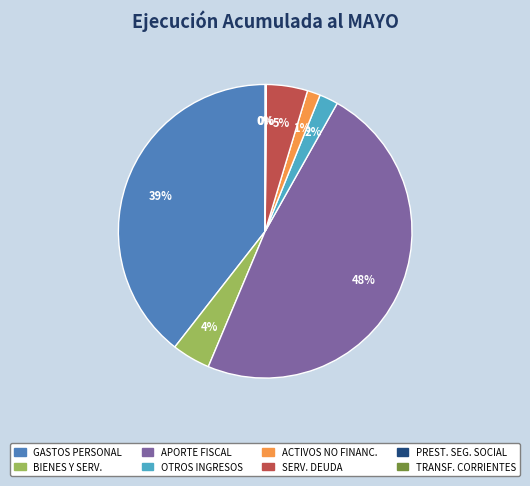

Does any single category account for the majority?

No